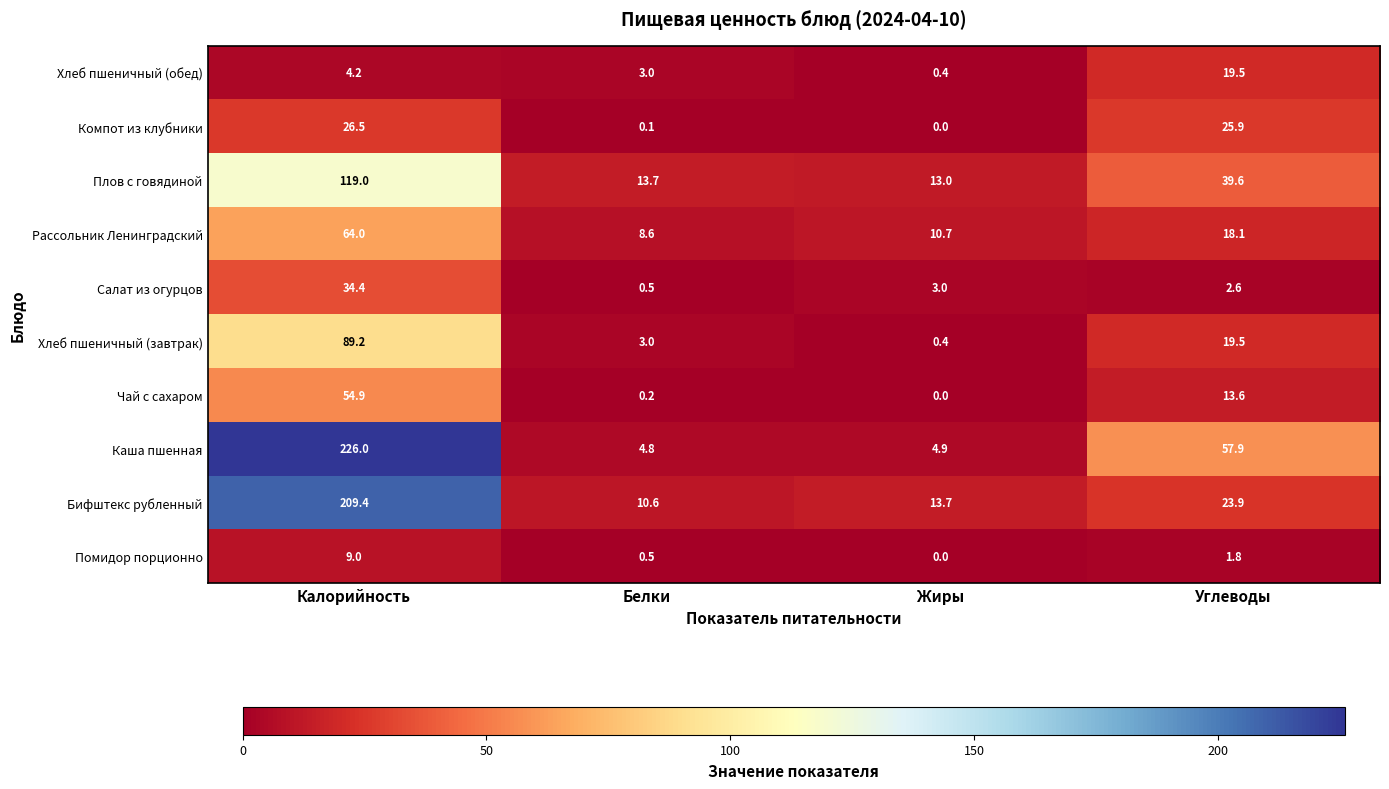

Count the number of data series in this chart.

10